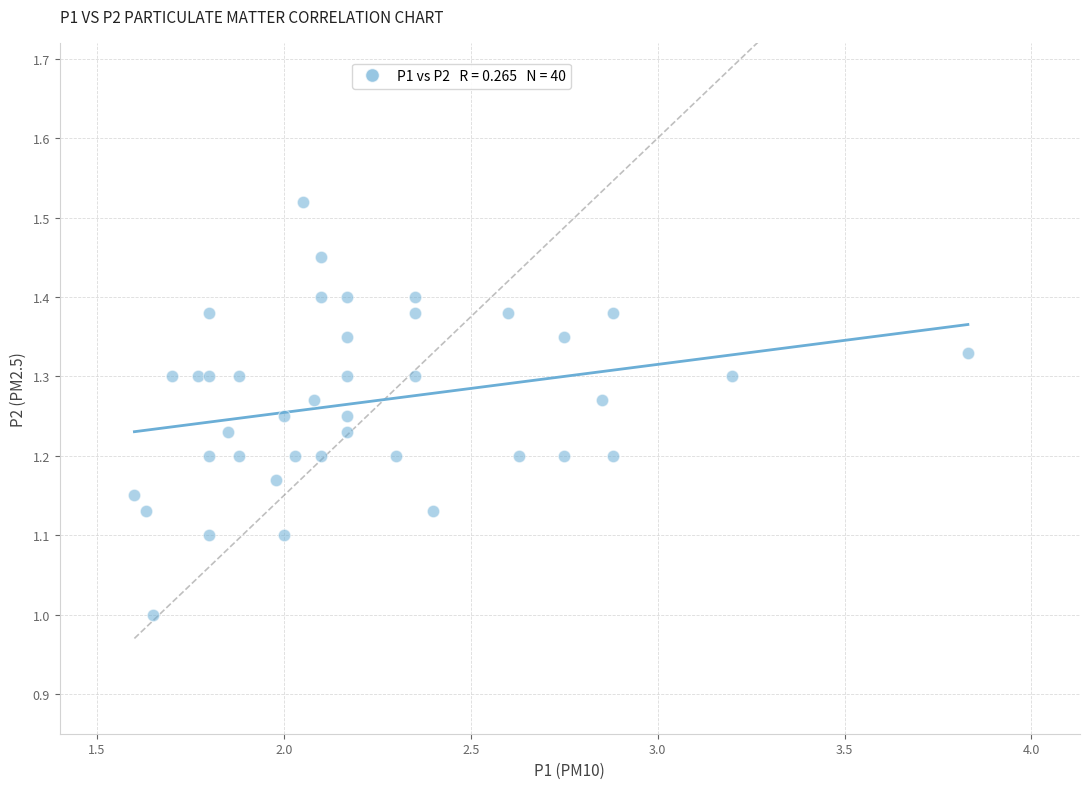

What is the range of X values (max minus min)?

2.2